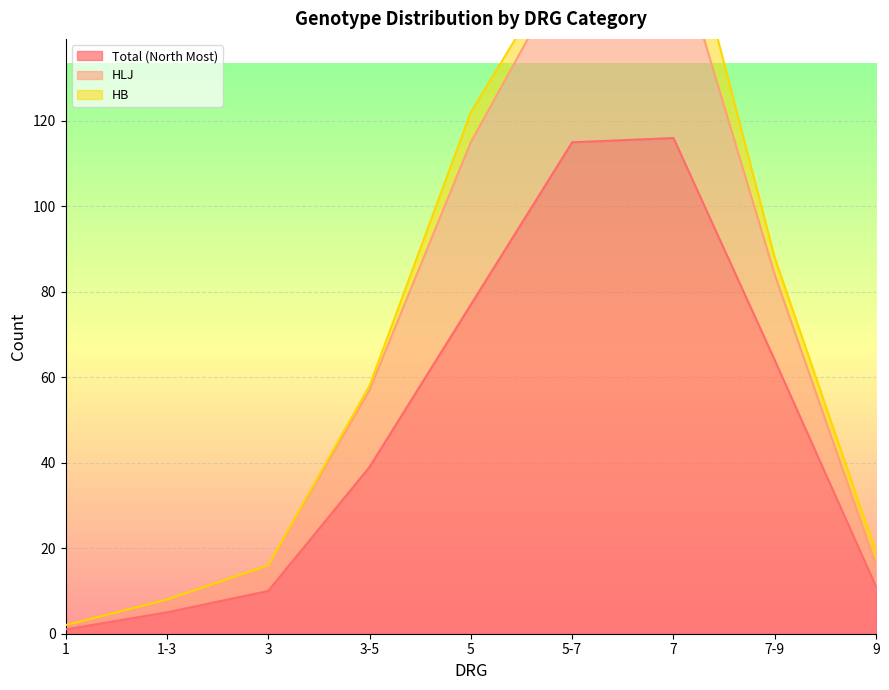

Where does the HLJ series first go above 58?

5